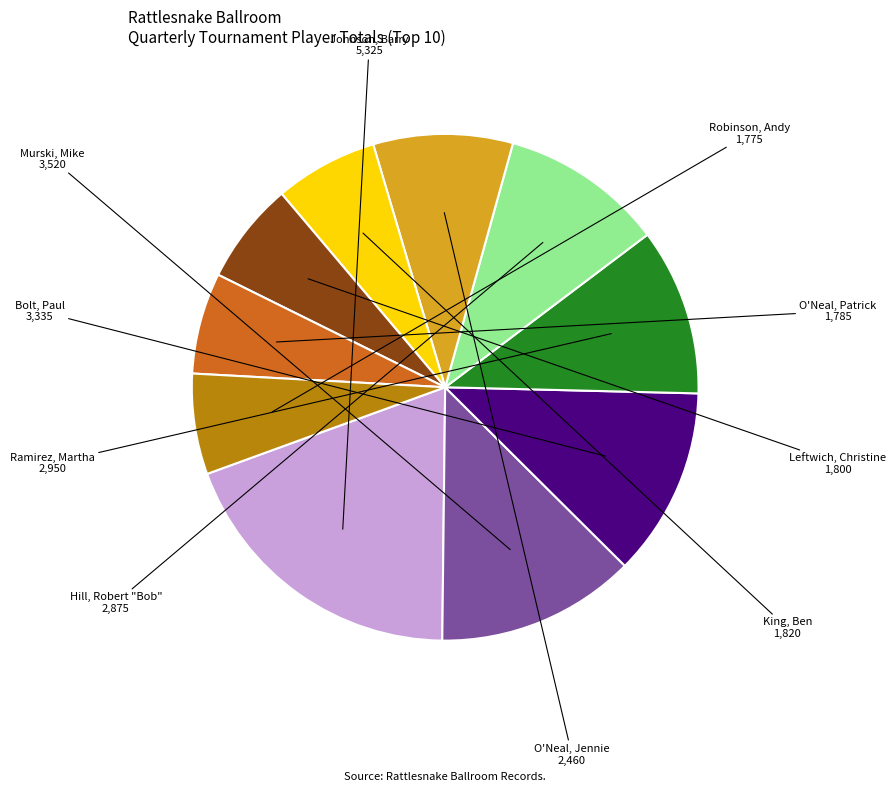

Is there any slice that represents more than half of the pie?

No